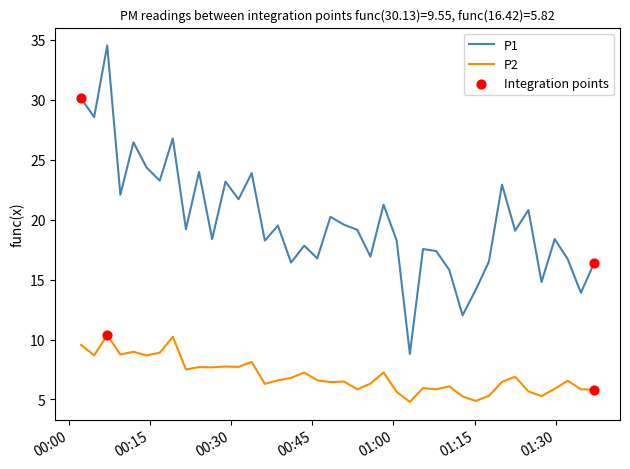

At how many categories does at least one series exceed 15?

35